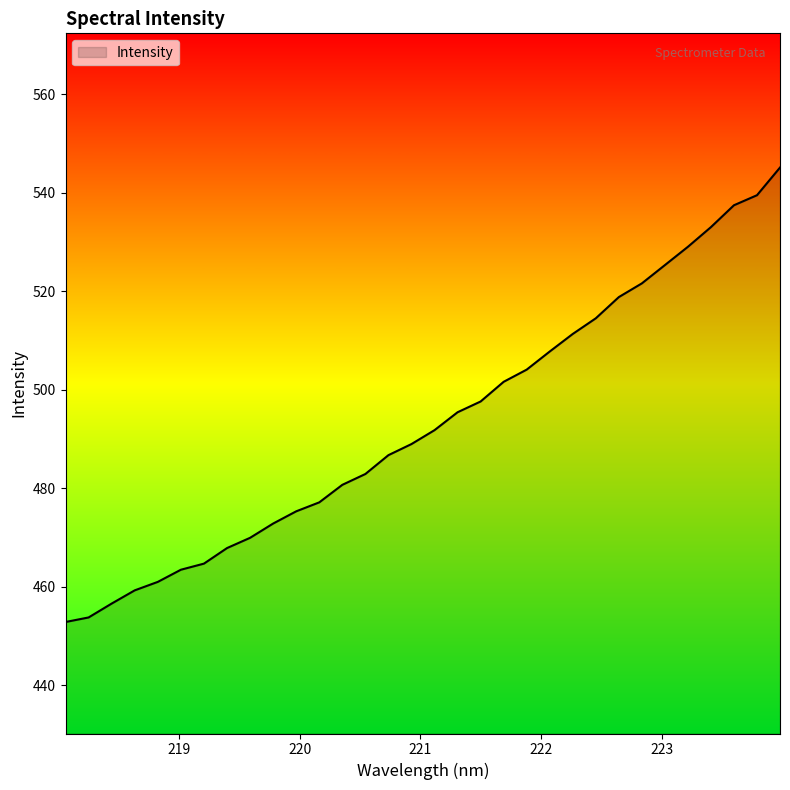

What is the smallest value displayed?

452.8